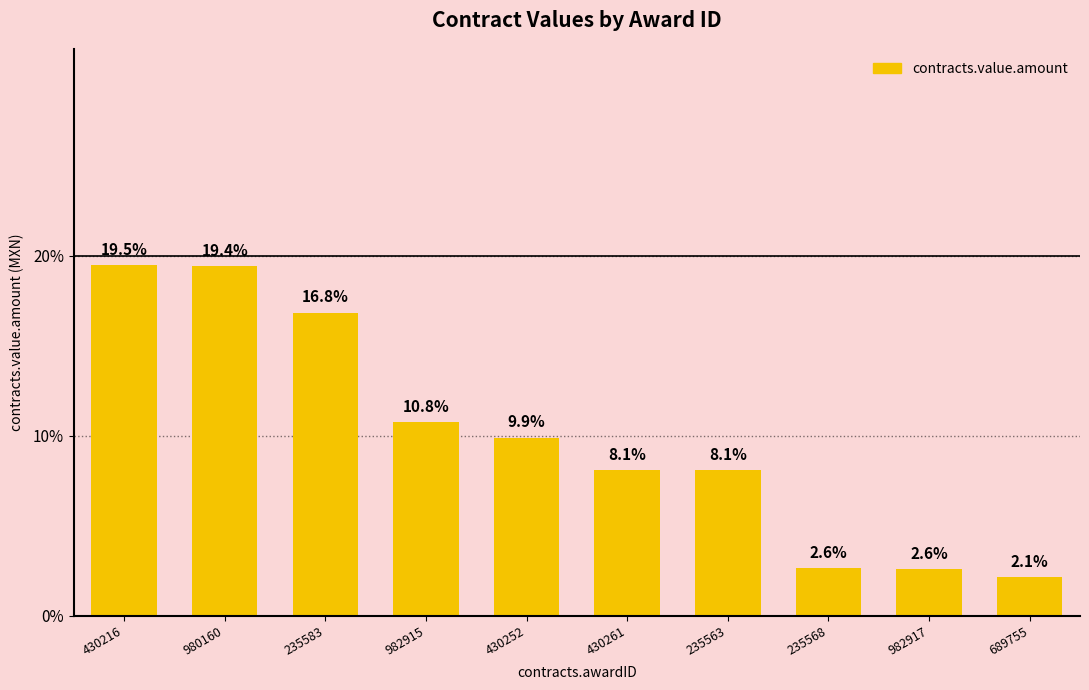

Count the number of data series in this chart.

1